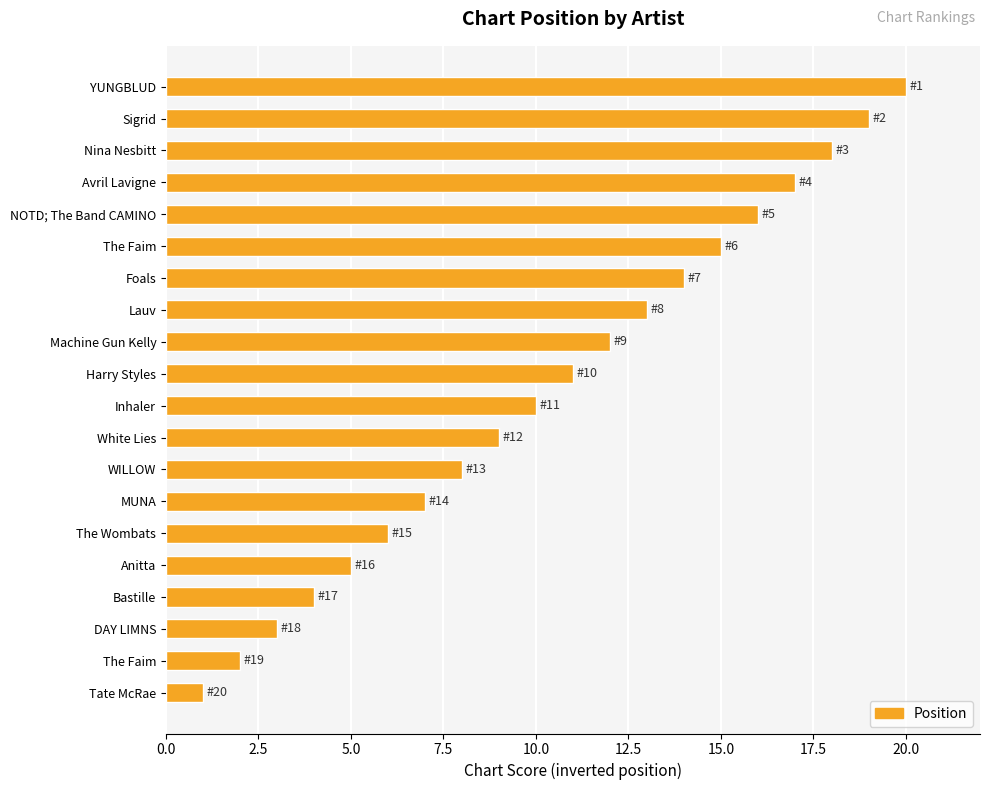

Does the chart contain any negative values?

No